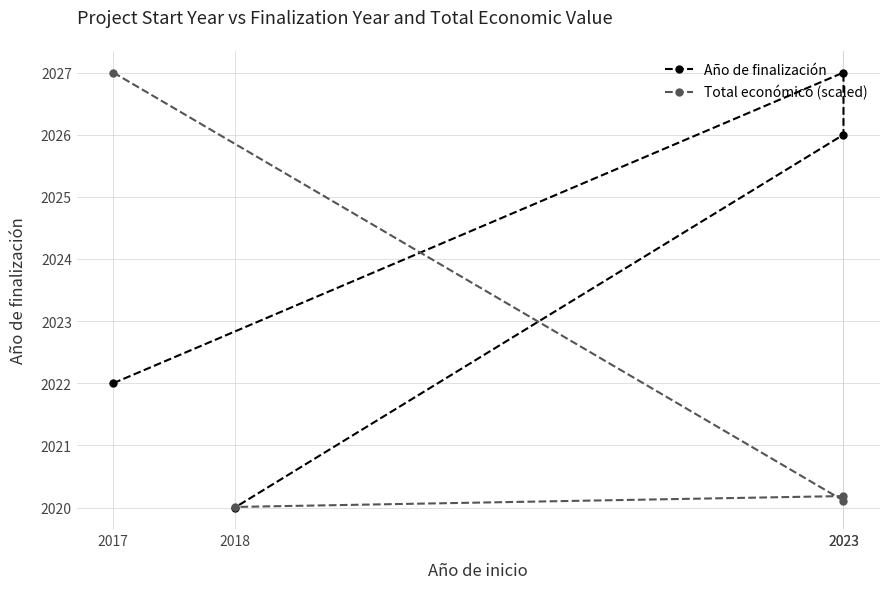

Reading left to right, list all the values displayed in this chart.

Año de finalización: 2017=2022.0	2023=2027.0	2023=2026.0	2018=2020.0
Total económico (scaled): 2017=2027.0	2023=2020.1	2023=2020.2	2018=2020.0